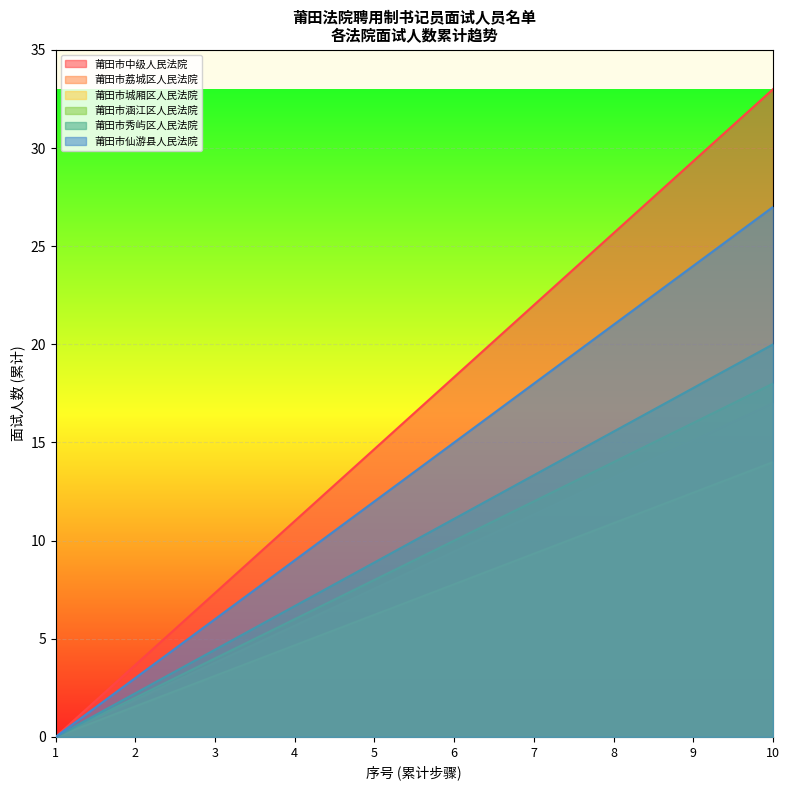

List the labels in order of 莆田市中级人民法院 value, smallest first.

1, 2, 3, 4, 5, 6, 7, 8, 9, 10